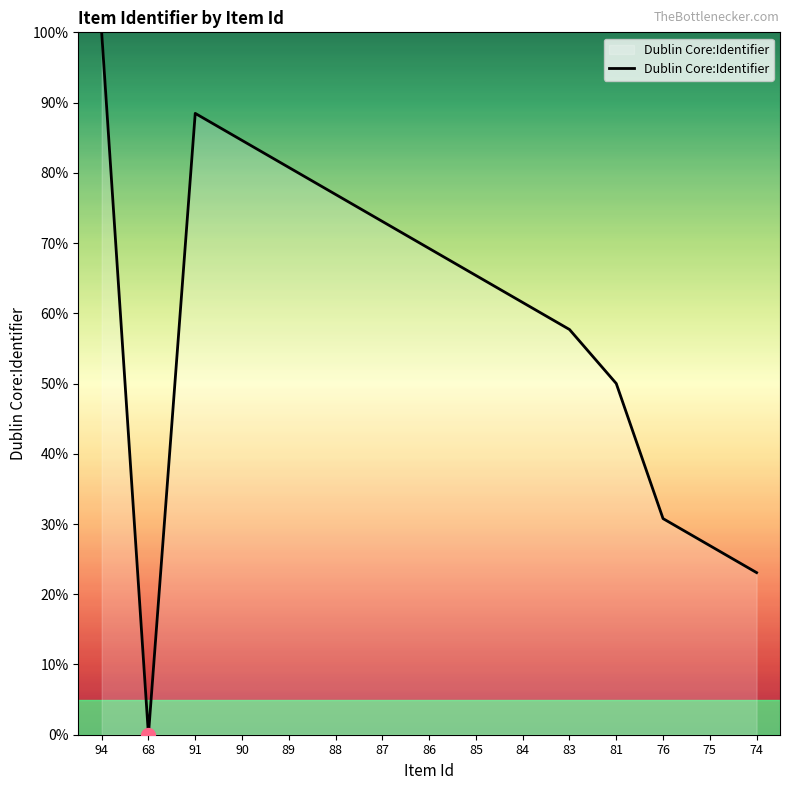

What is the difference between the maximum and minimum values?

100.0